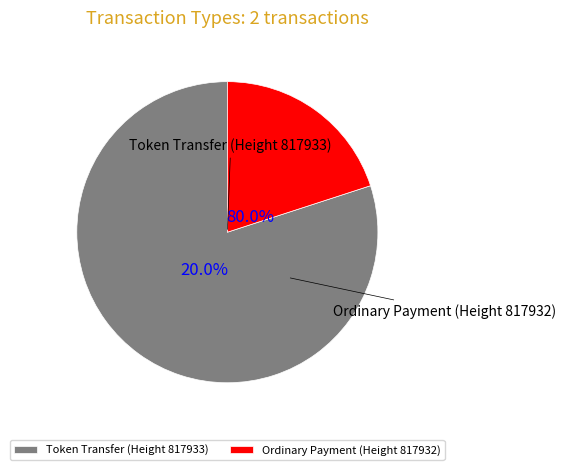

Is there any slice that represents more than half of the pie?

Yes